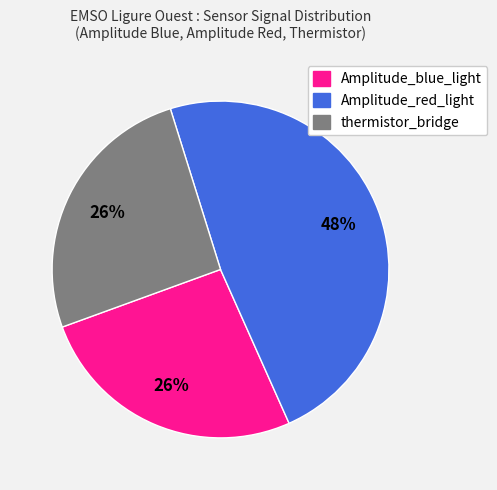

Combined, do Amplitude_red_light and Amplitude_blue_light account for over 50%?

Yes